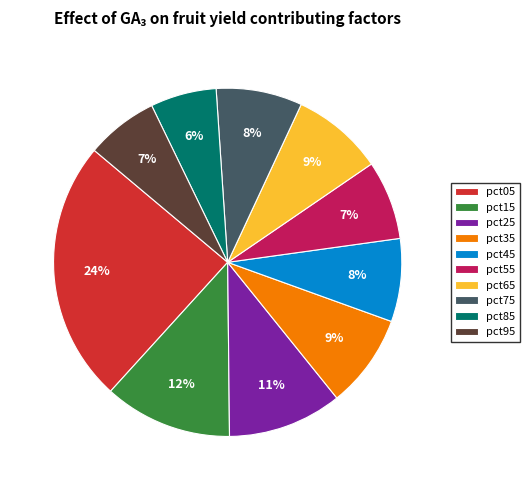

Is pct35 the majority of the pie?

No